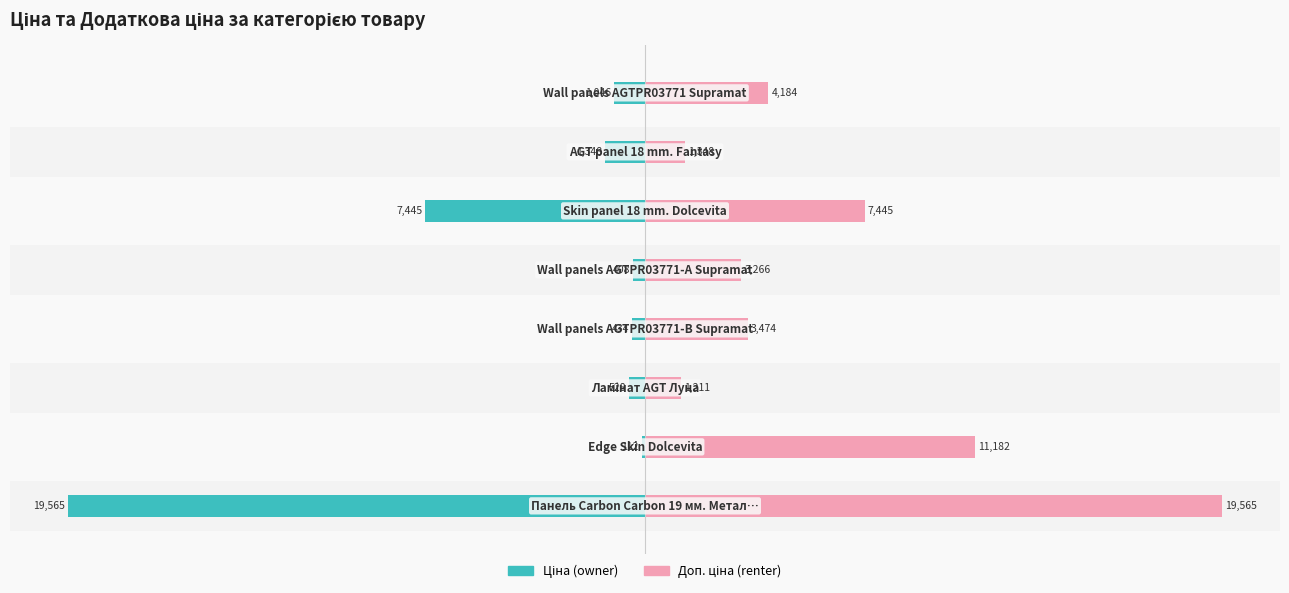

Which series has the largest total across all categories?

Доп. ціна (renter)